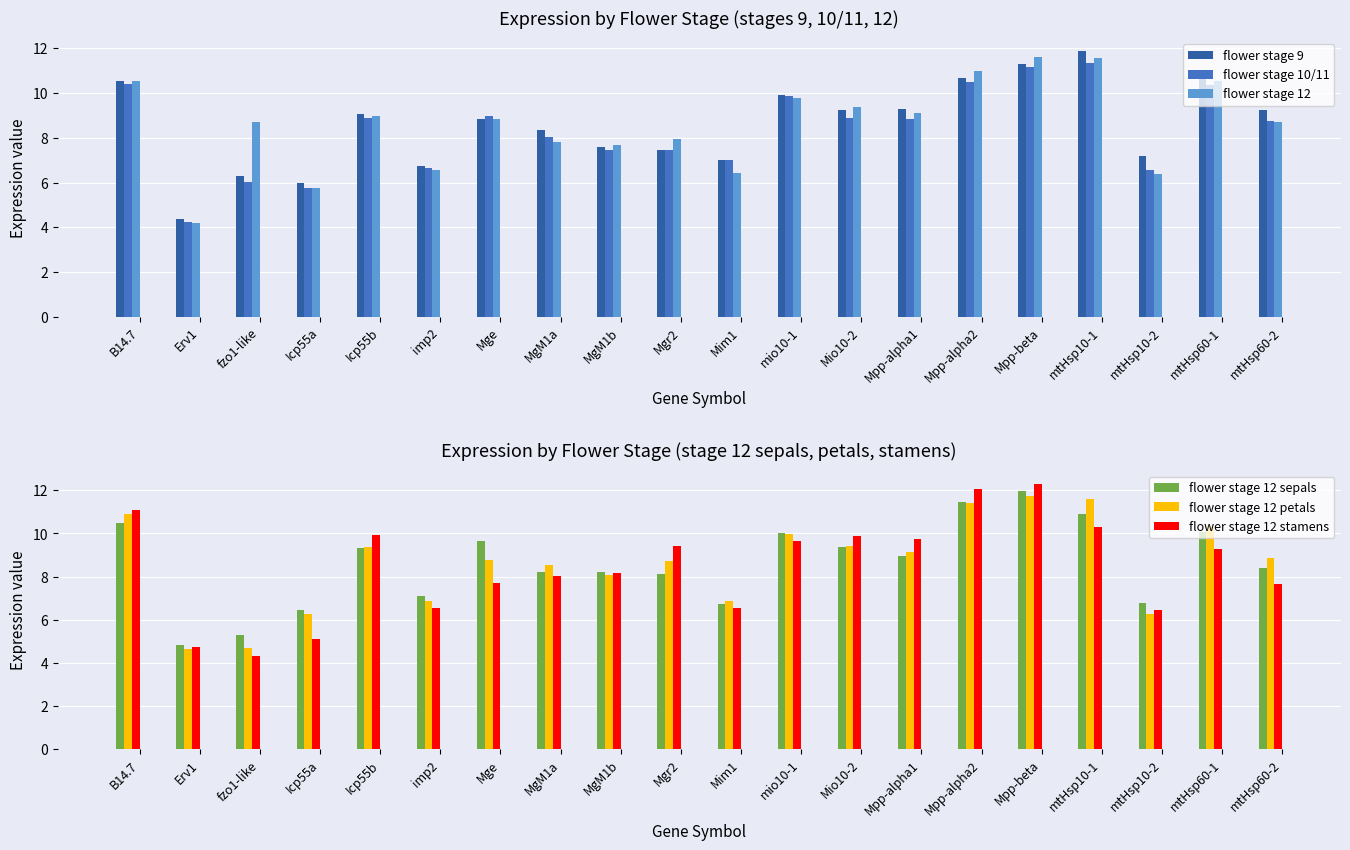

The flower stage 12 series shows 10.5 at mtHsp60-1. True or false?

True